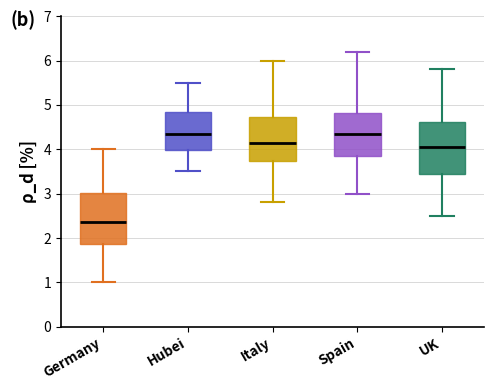

Reading left to right, transcribe this box plot: for each box, give where its median line is, the range the box spans, and where its two whiskers end, as read against the y-axis. The values are not printed on the chart, so give them approximately, as read against the axis.

Germany: median 2.4, box 1.9 to 3.0, whiskers 1.0 to 4.0
Hubei: median 4.4, box 4.0 to 4.9, whiskers 3.5 to 5.5
Italy: median 4.2, box 3.7 to 4.7, whiskers 2.8 to 6.0
Spain: median 4.4, box 3.9 to 4.8, whiskers 3.0 to 6.2
UK: median 4.1, box 3.5 to 4.6, whiskers 2.5 to 5.8